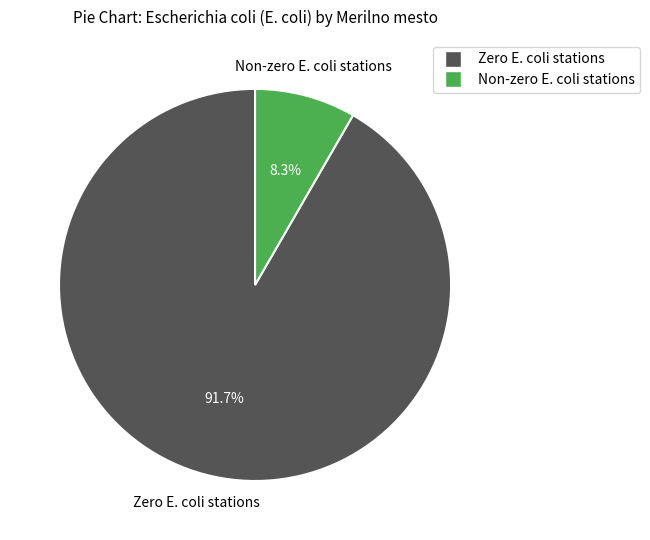

How many slices are in this pie chart?

2